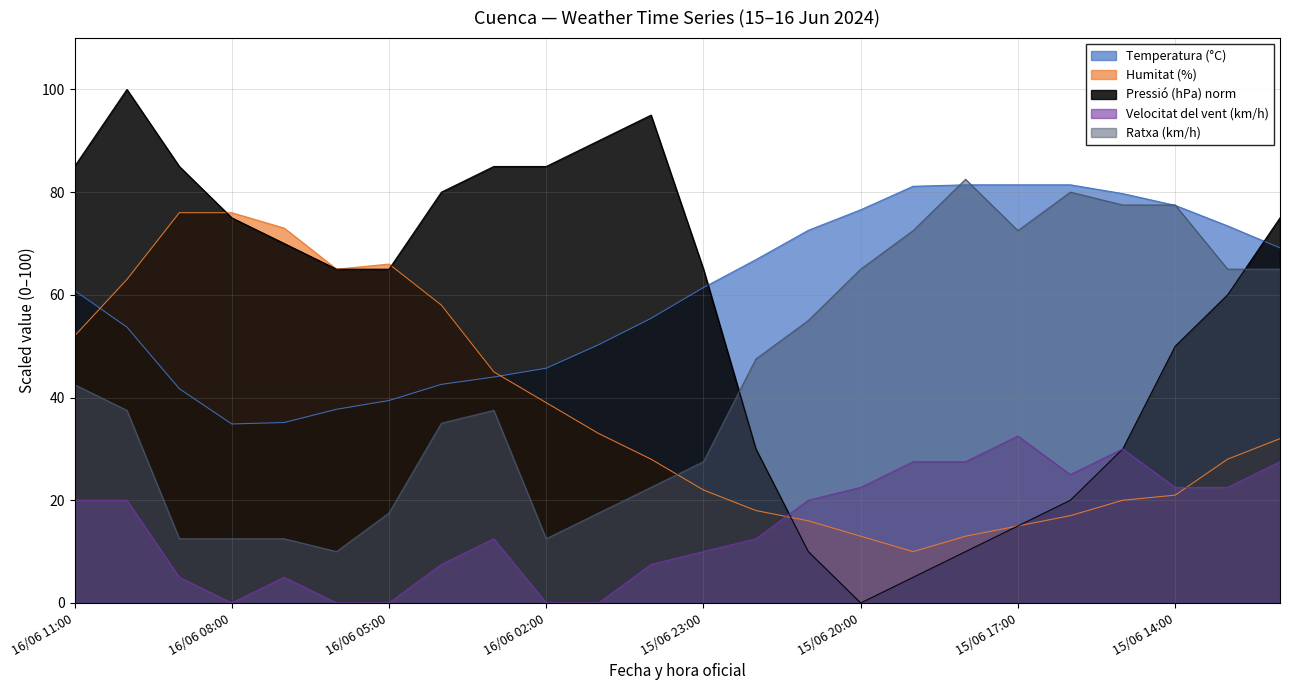

How many values in the Temperatura (°C) series are below 61?

12